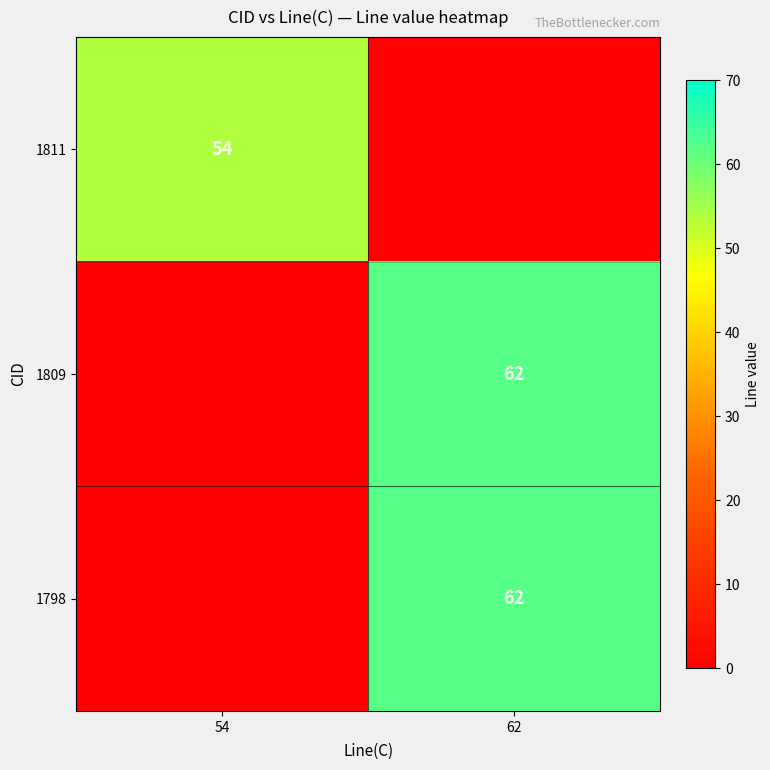

The 1809 series shows 97 at 62. True or false?

False